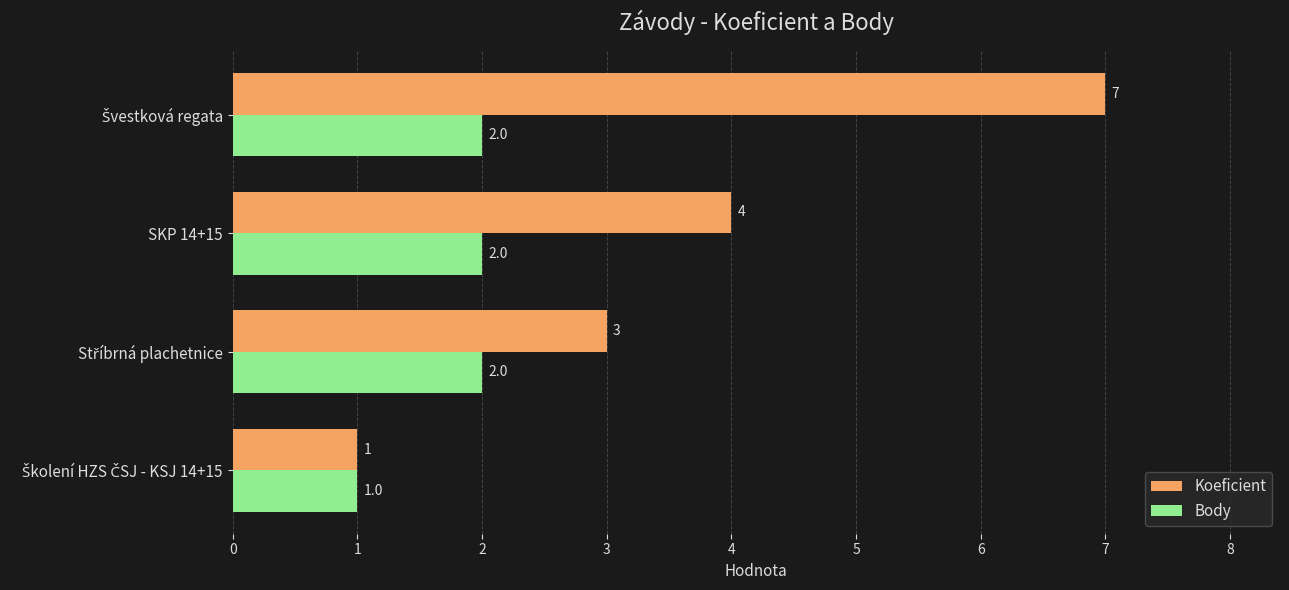

Rank the series by their average value, from lowest to highest.

Body, Koeficient